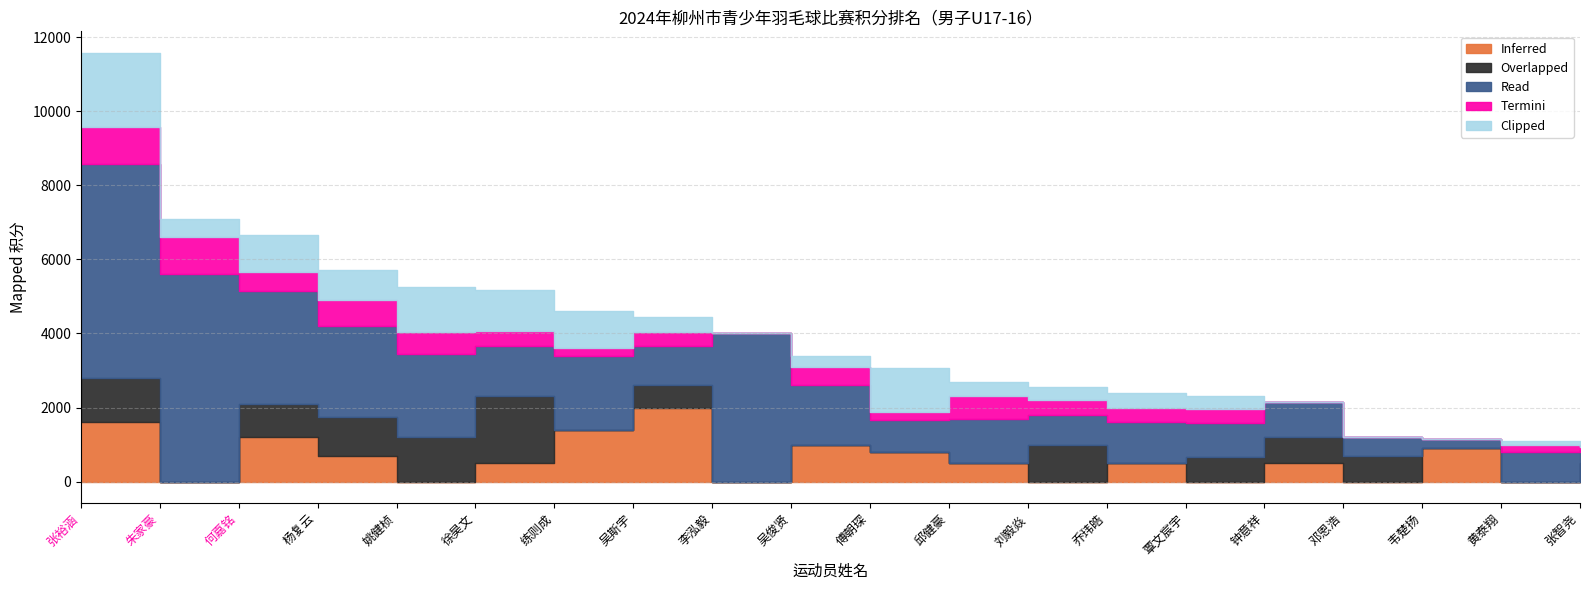

Where does the Overlapped series first go above 600?

张裕涵